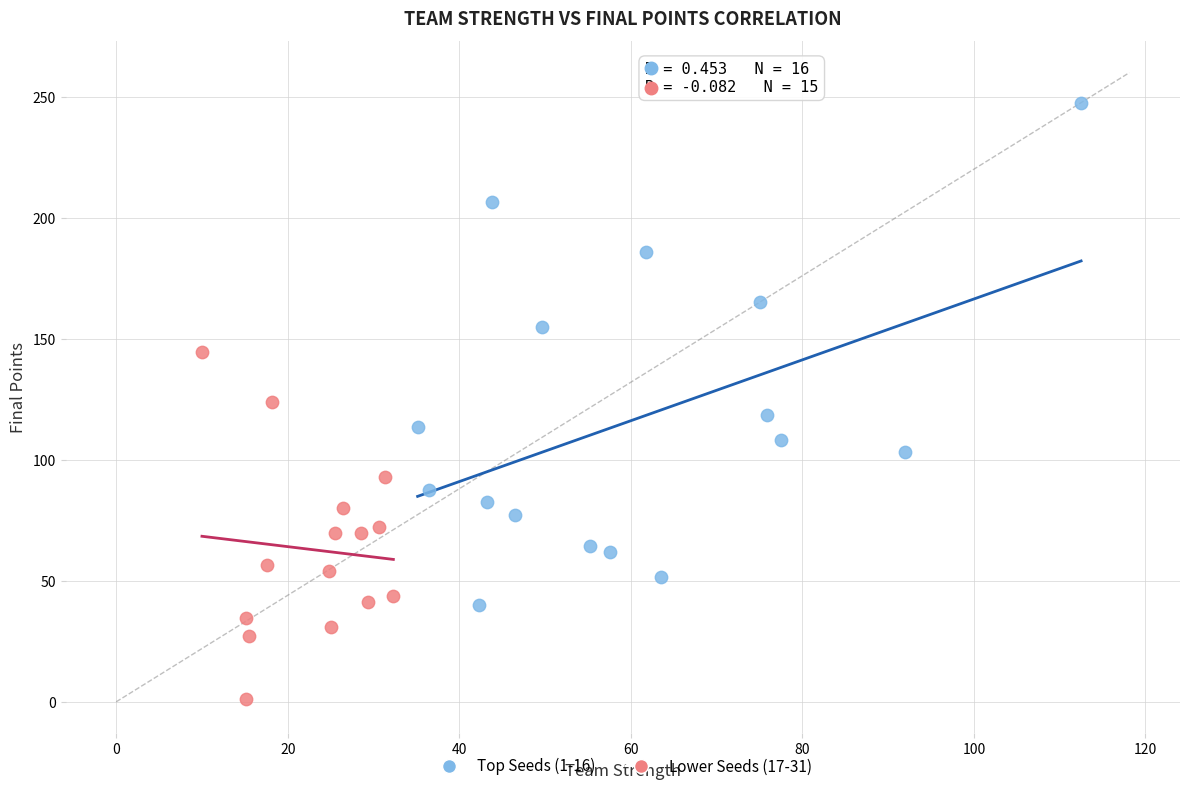

Which series reaches the maximum Y coordinate?

Top Seeds (1-16)